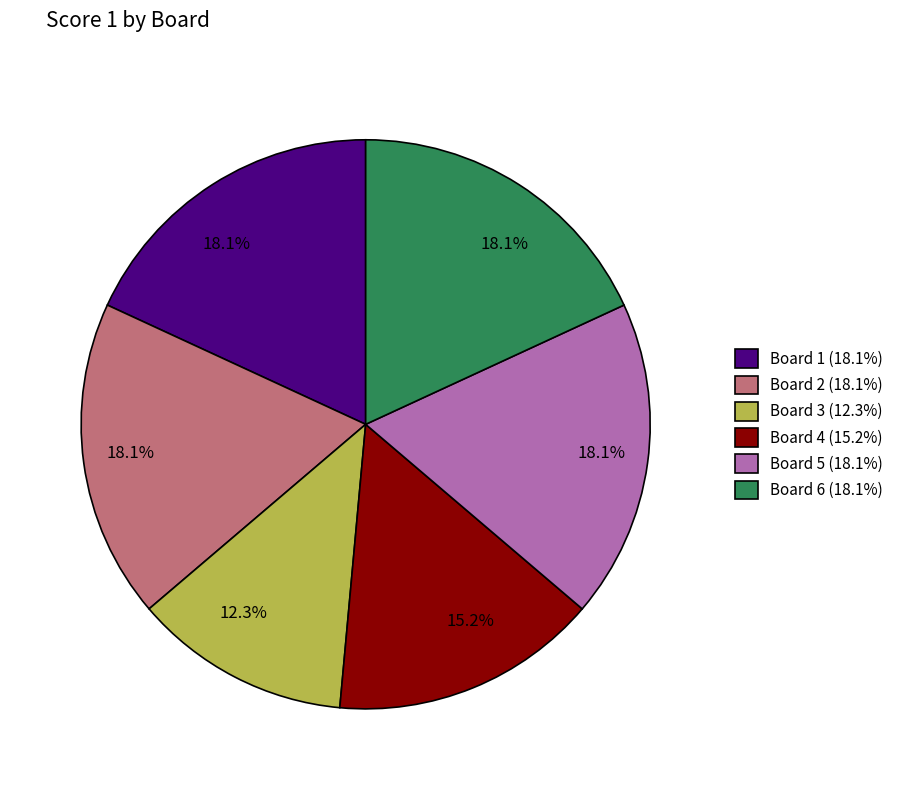

To the nearest percent, what percentage of the pie is Board 6?

18%